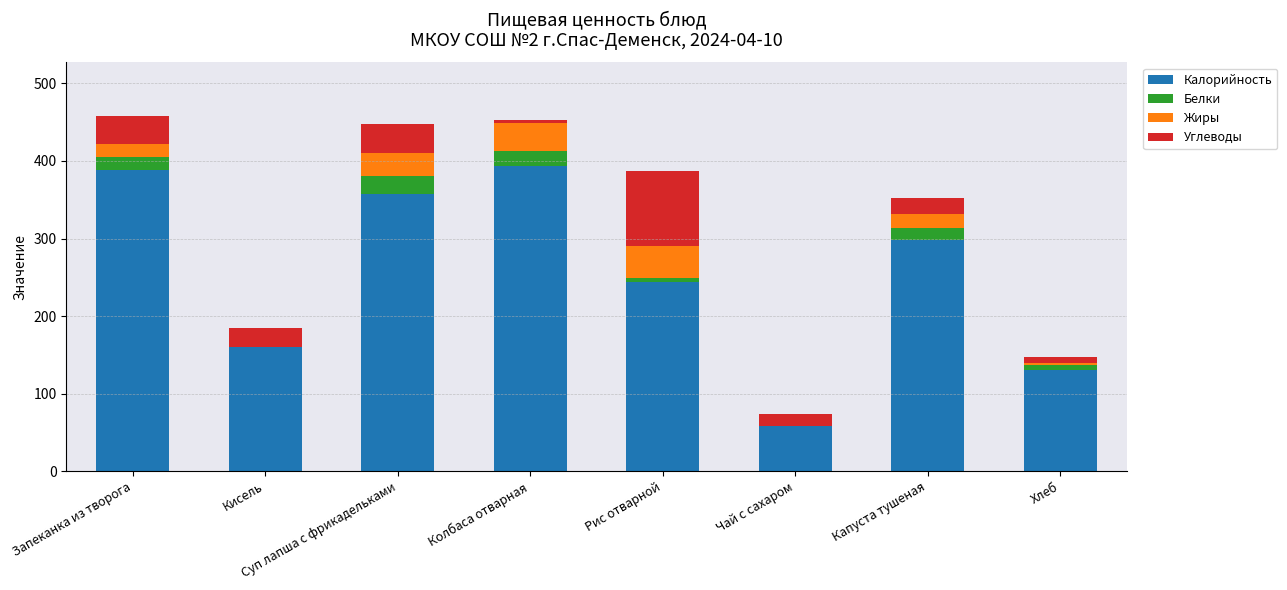

Read the Калорийность value at Суп лапша с фрикадельками.

358.0